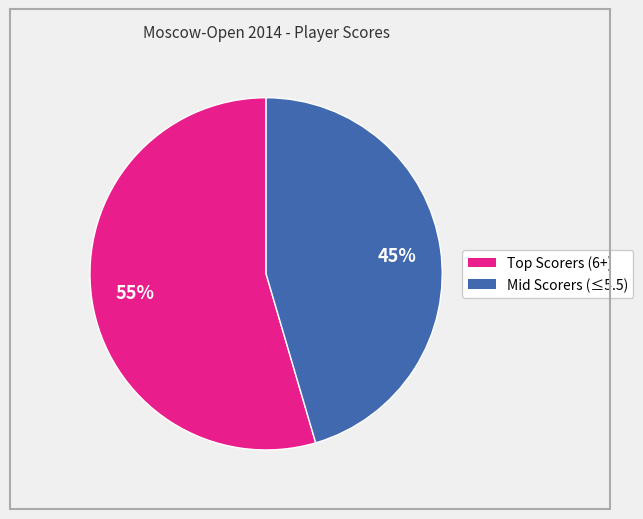

Is there any slice that represents more than half of the pie?

Yes